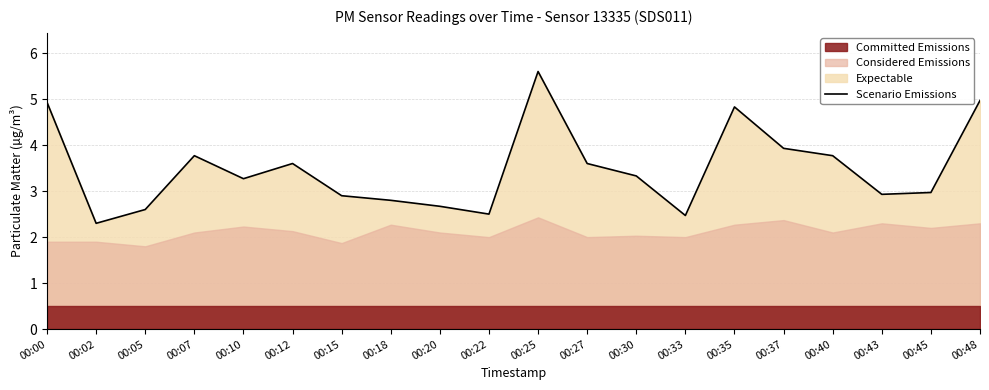

How many points are higher than both their immediate neighbors (excluding endpoints)?

4